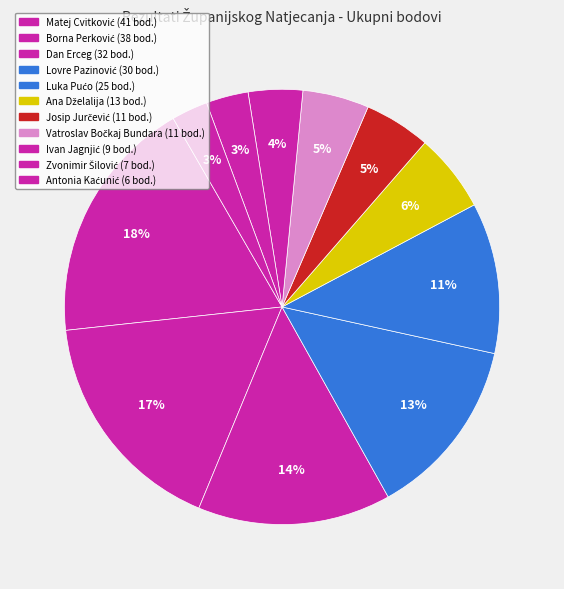

Which slice is the largest?

Matej Cvitković